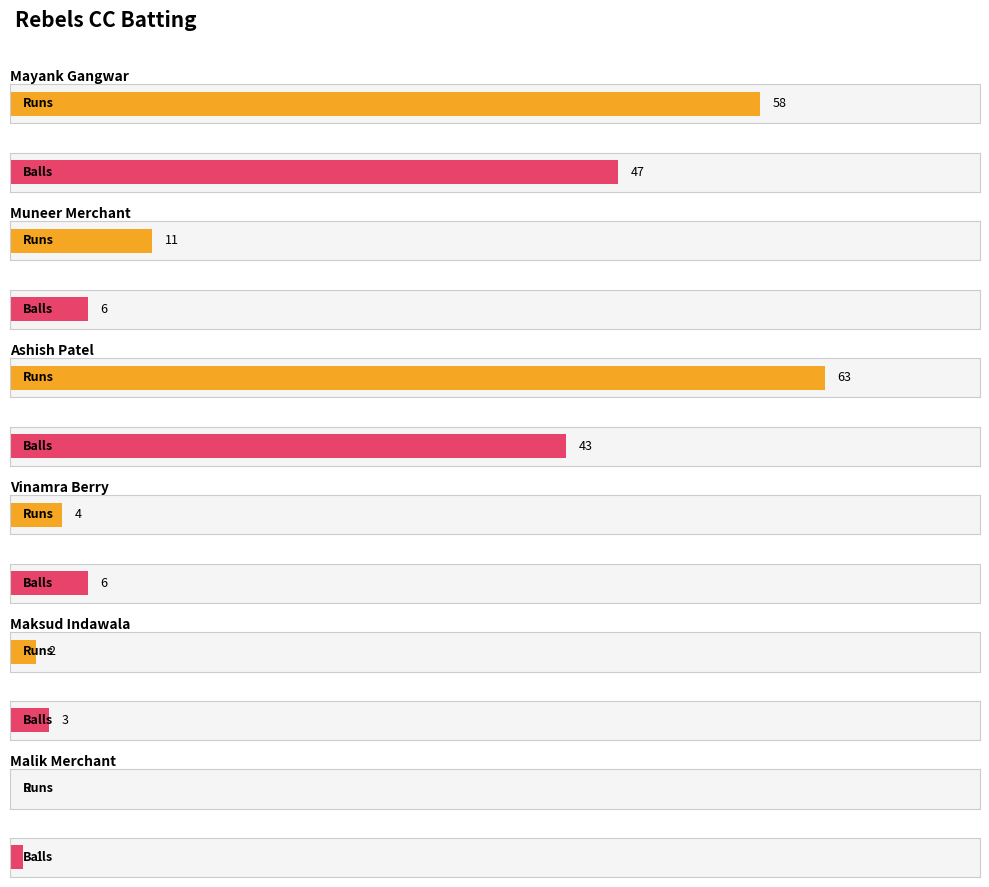

How many series are shown in this chart?

2